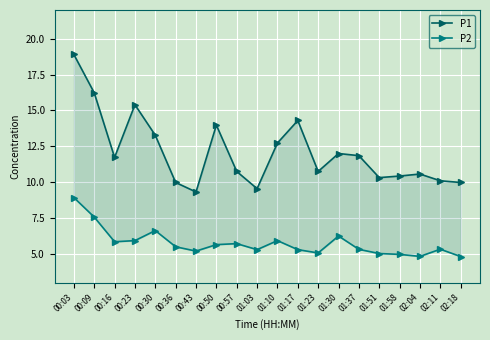

The P1 series shows 13.3 at 00:30. True or false?

True